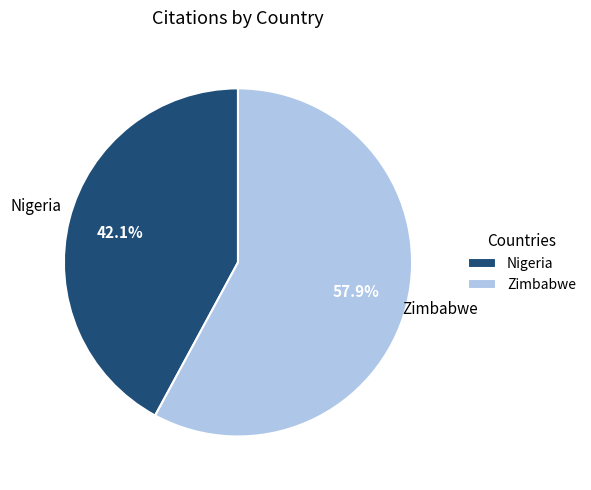

Rank the categories by value from highest to lowest.

Zimbabwe, Nigeria